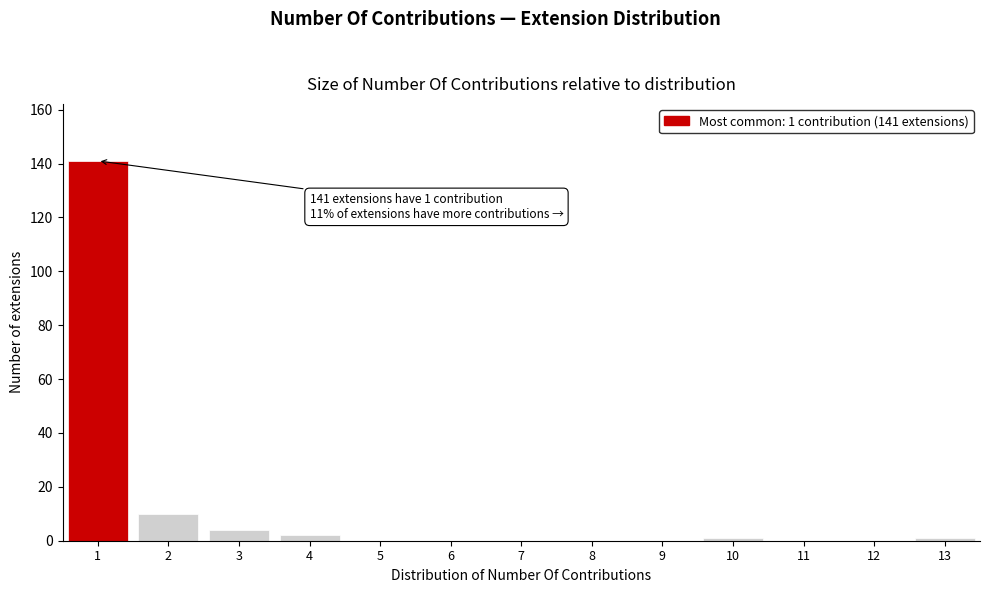

Reading left to right, transcribe all the data shown in this chart.

1=141	2=10	3=4	4=2	5=0	6=0	7=0	8=0	9=0	10=1	11=0	12=0	13=1